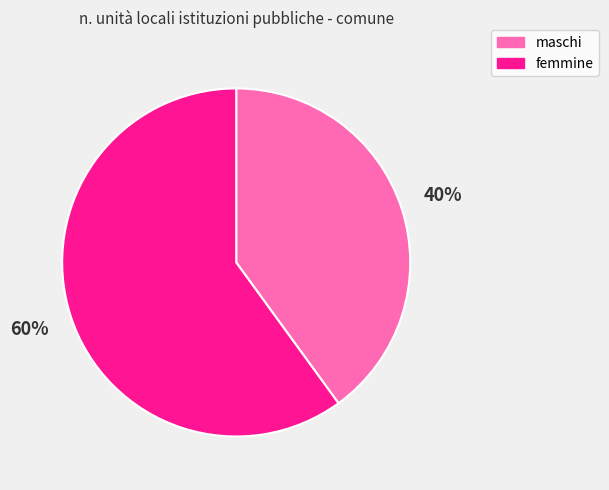

Is the sum of maschi and femmine greater than half?

Yes